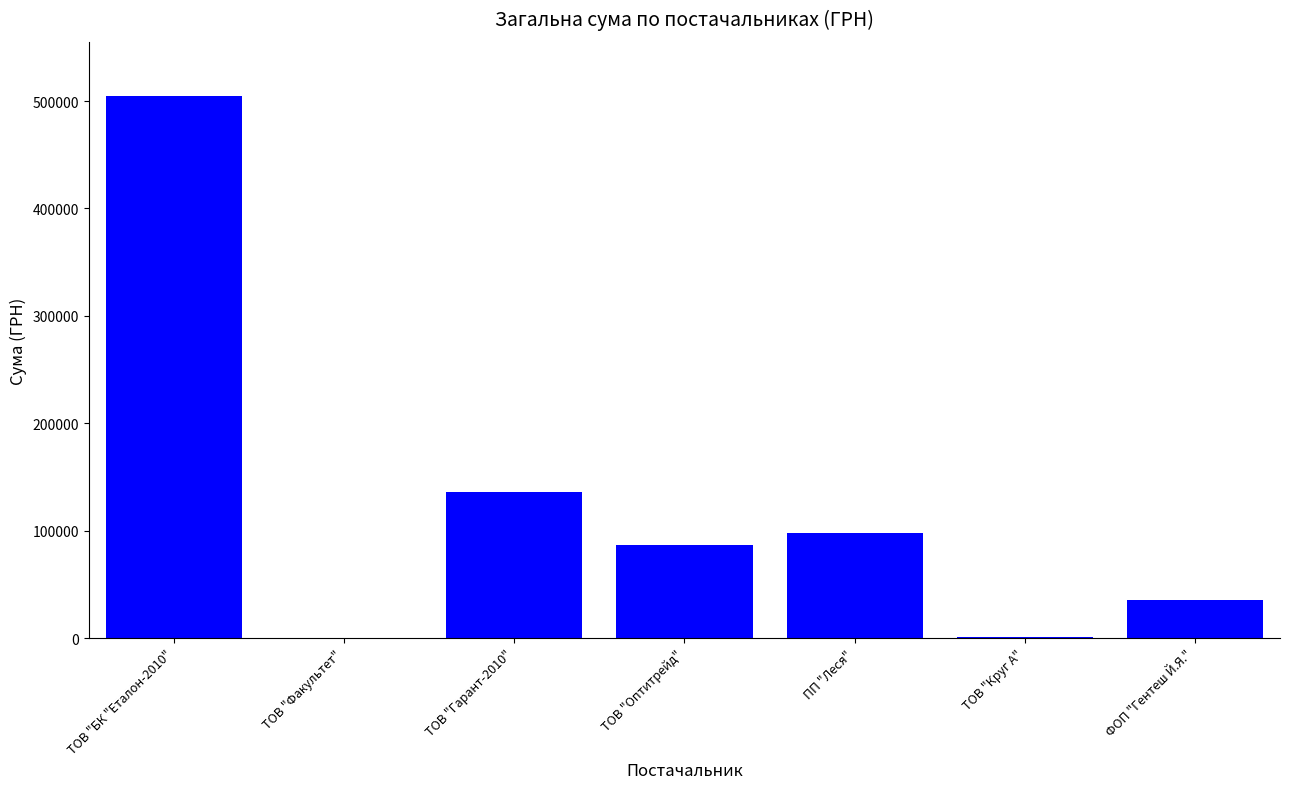

The chart shows a value of 35787.4 at ФОП "Гентеш Й.Я.". True or false?

True